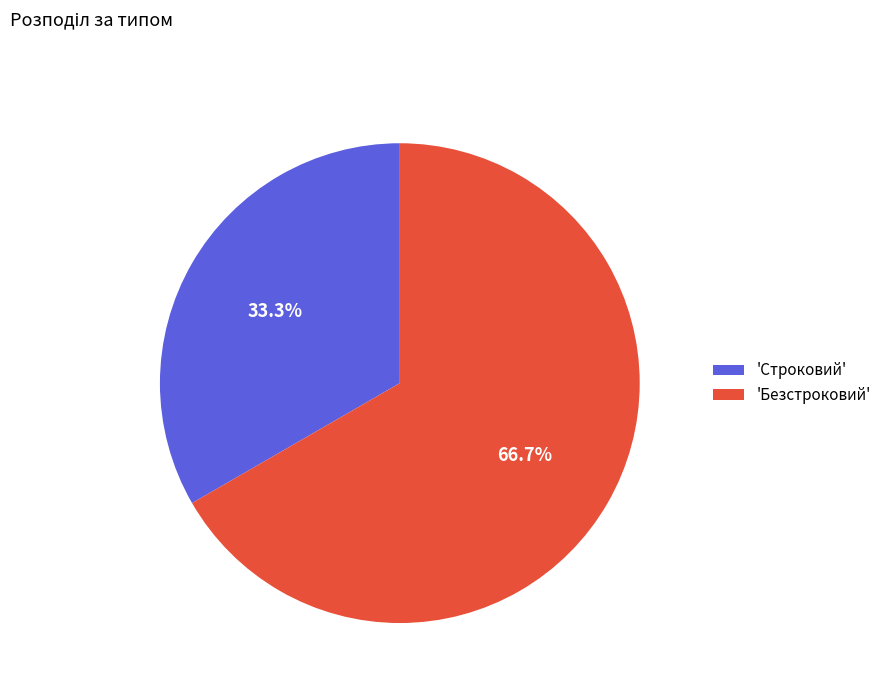

What is the largest slice in the pie chart?

'Безстроковий'